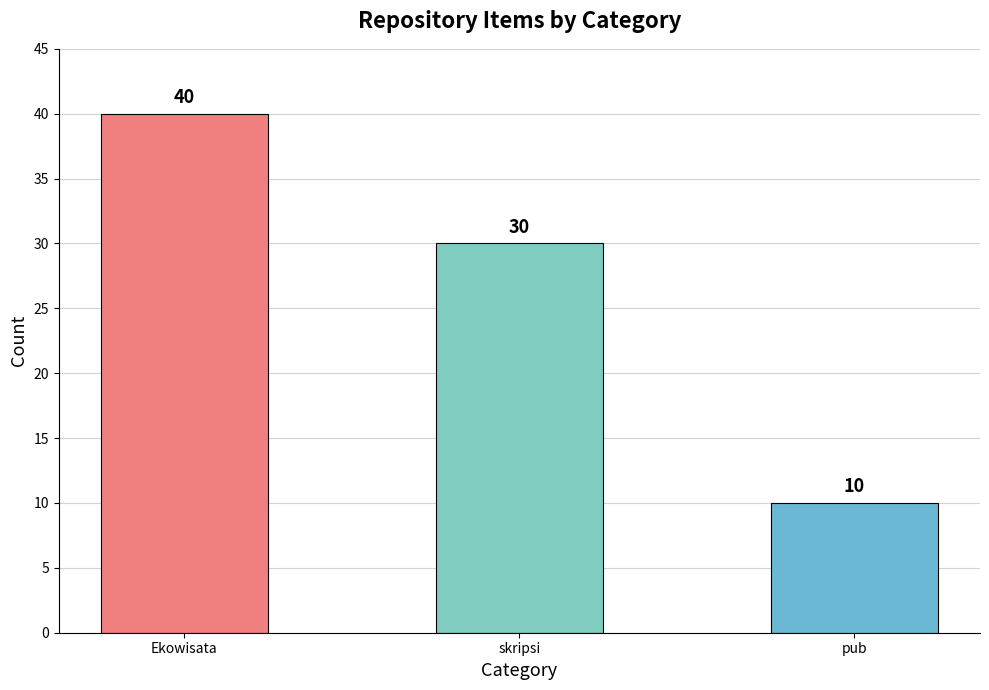

Rank the categories by value from lowest to highest.

pub, skripsi, Ekowisata